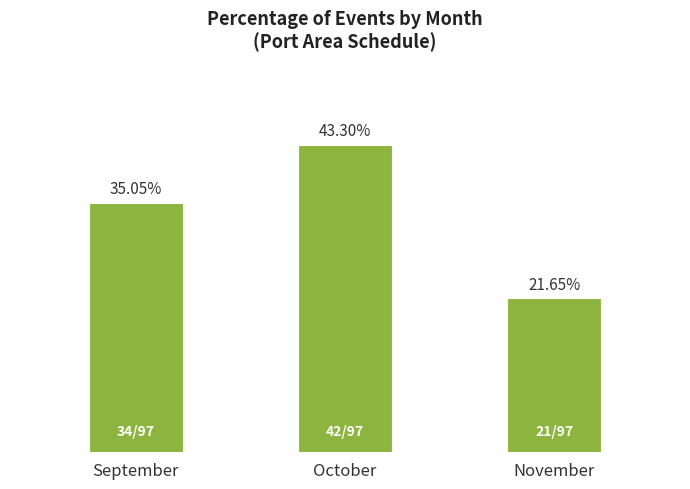

Are the bars horizontal?

No